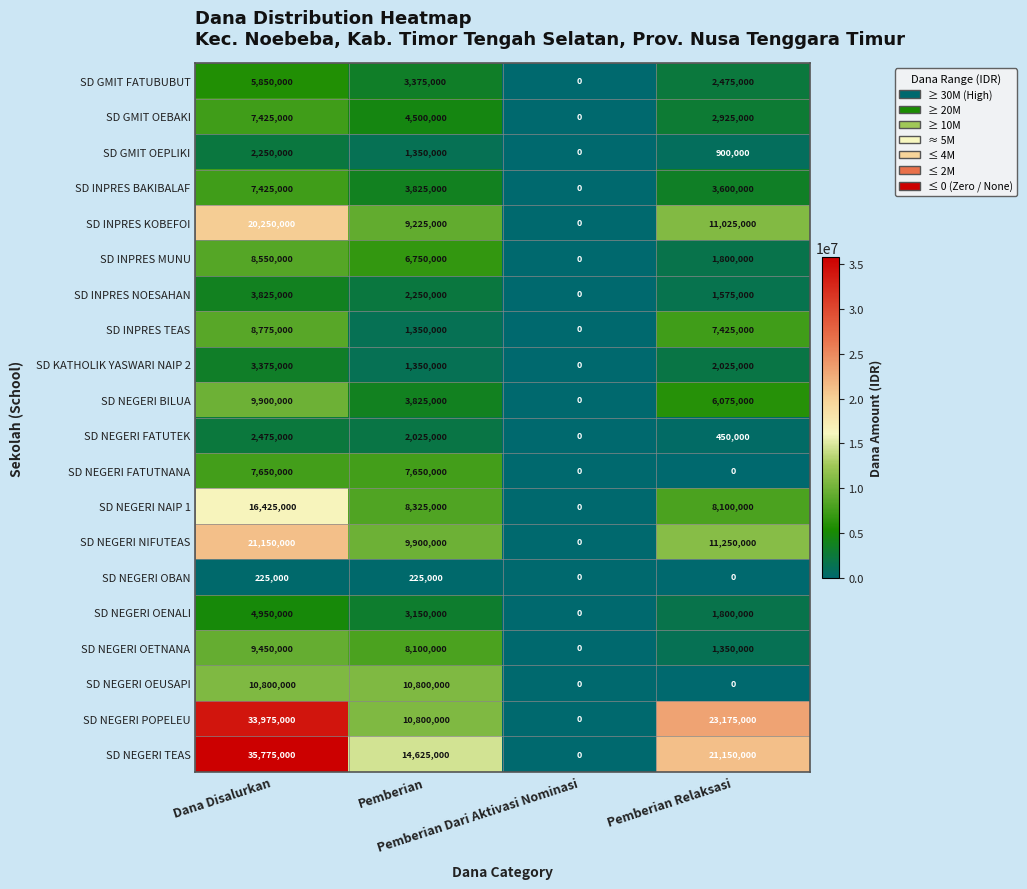

Which series has the largest total across all categories?

SD NEGERI TEAS